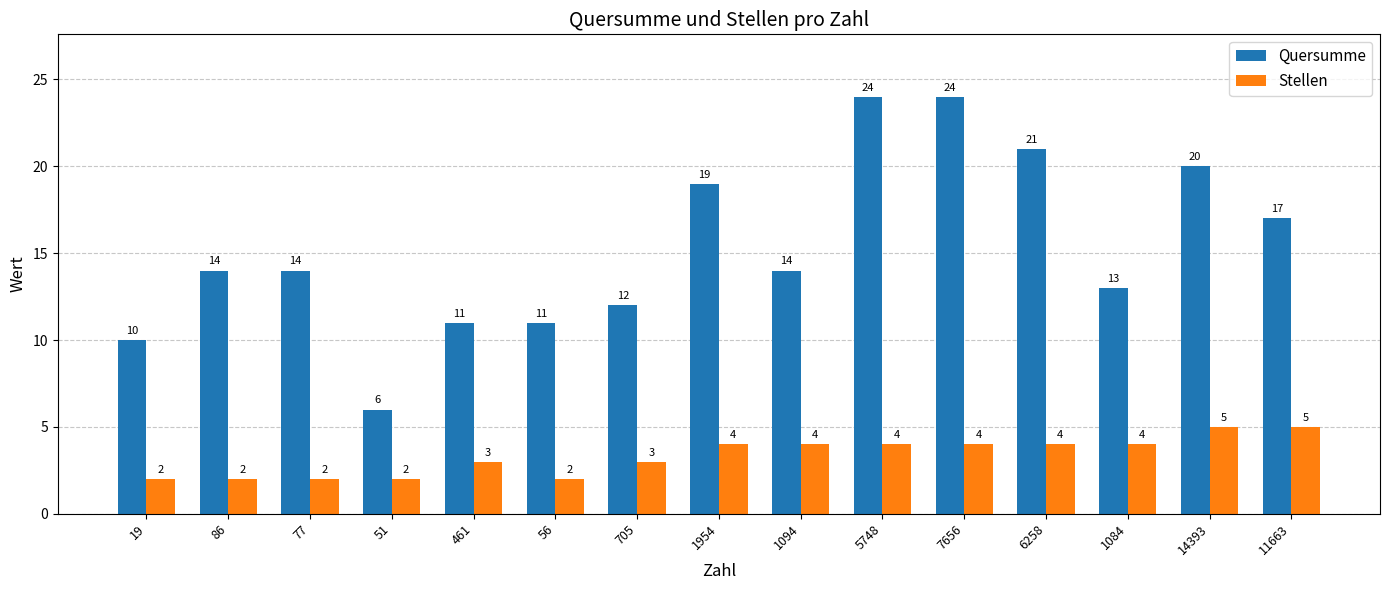

What is the difference between the Quersumme values at 1094 and 19?

4